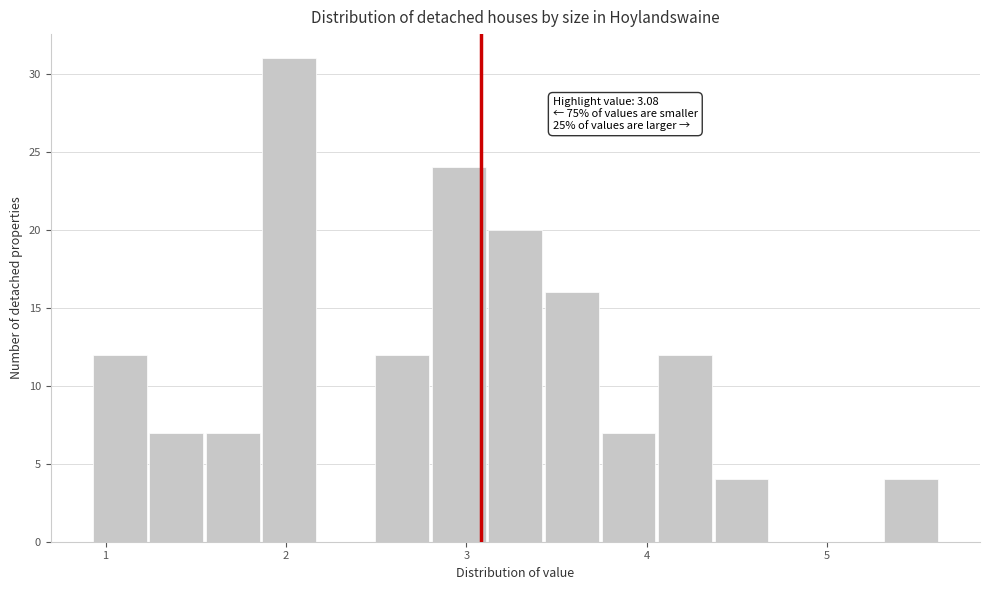

Read against the x-axis, roughly where is the centre of the tallest bar?

2.0